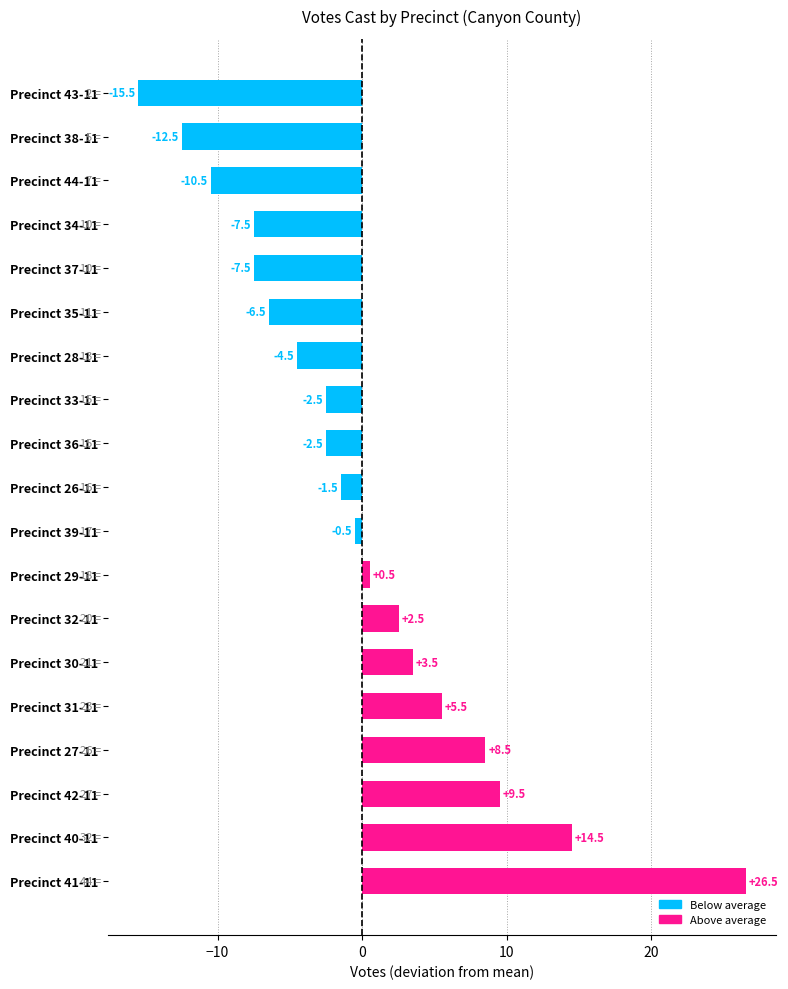

Is it true that the value at Precinct 31-11 is 5.5?

True